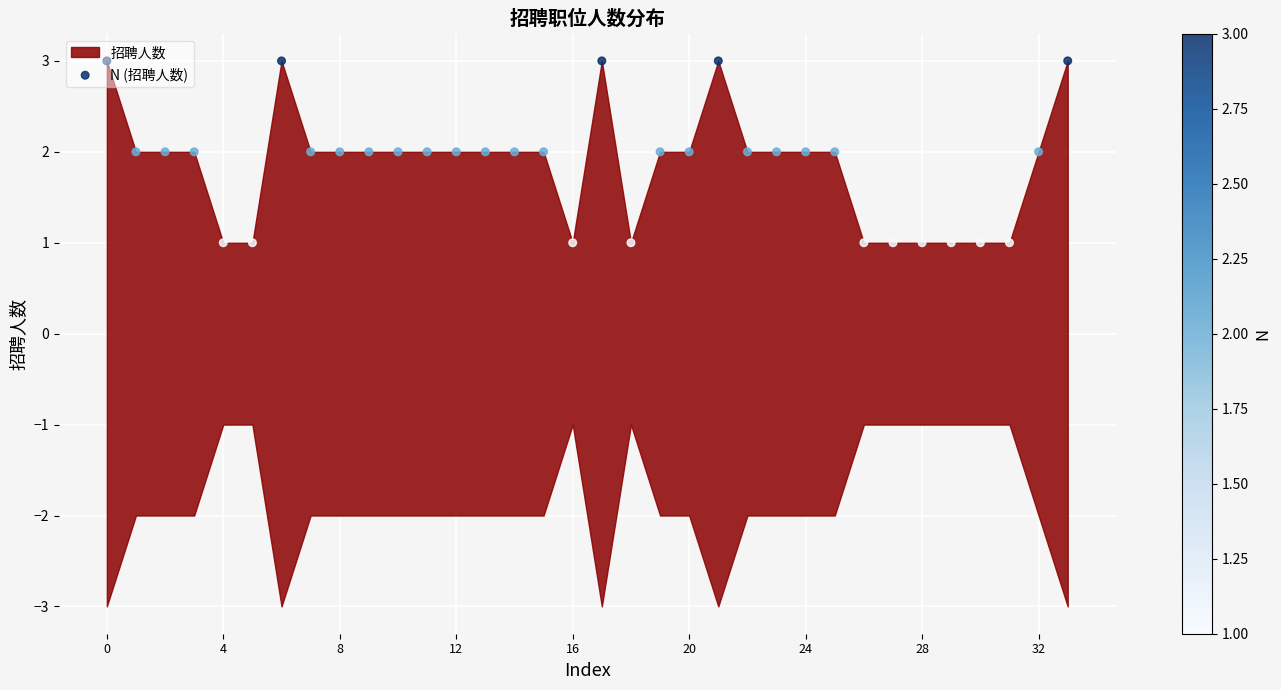

What is the change in value from 19 to 33?

+1